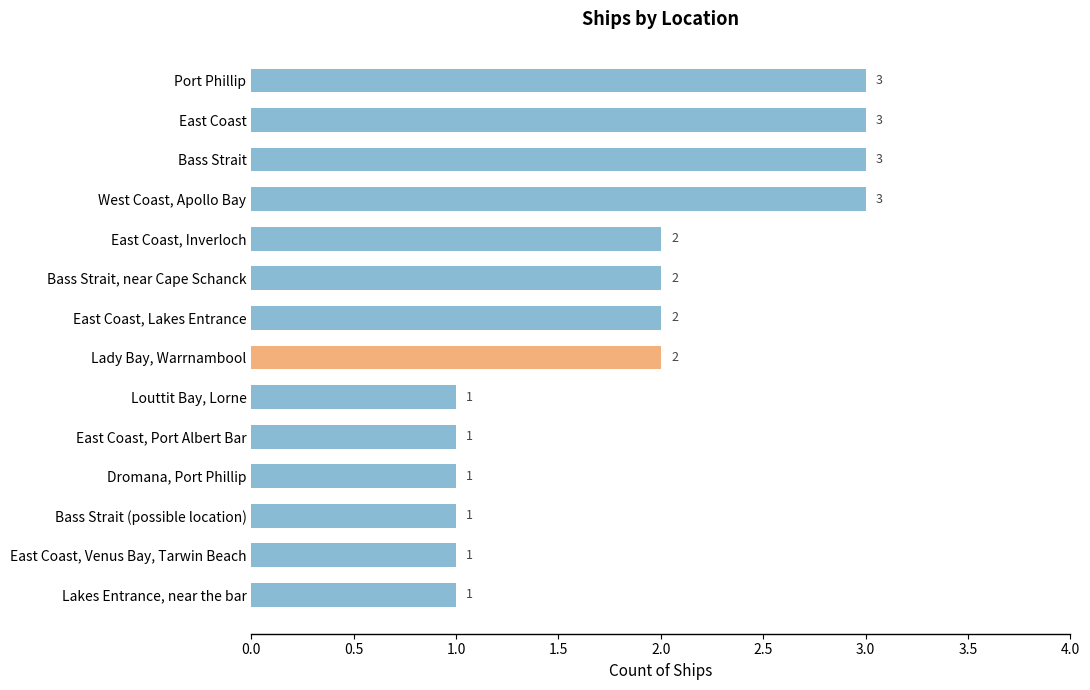

Reading top to bottom, extract all data points from this chart.

3	3	3	3	2	2	2	2	1	1	1	1	1	1